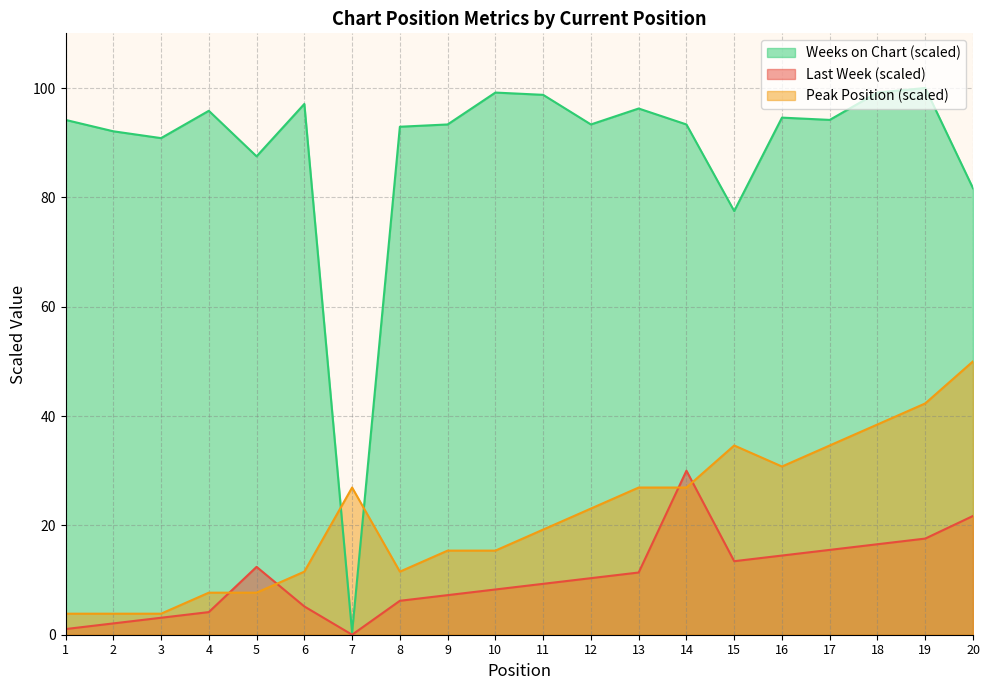

What is the difference between the second highest and minimum values in the Last Week series?

21.7